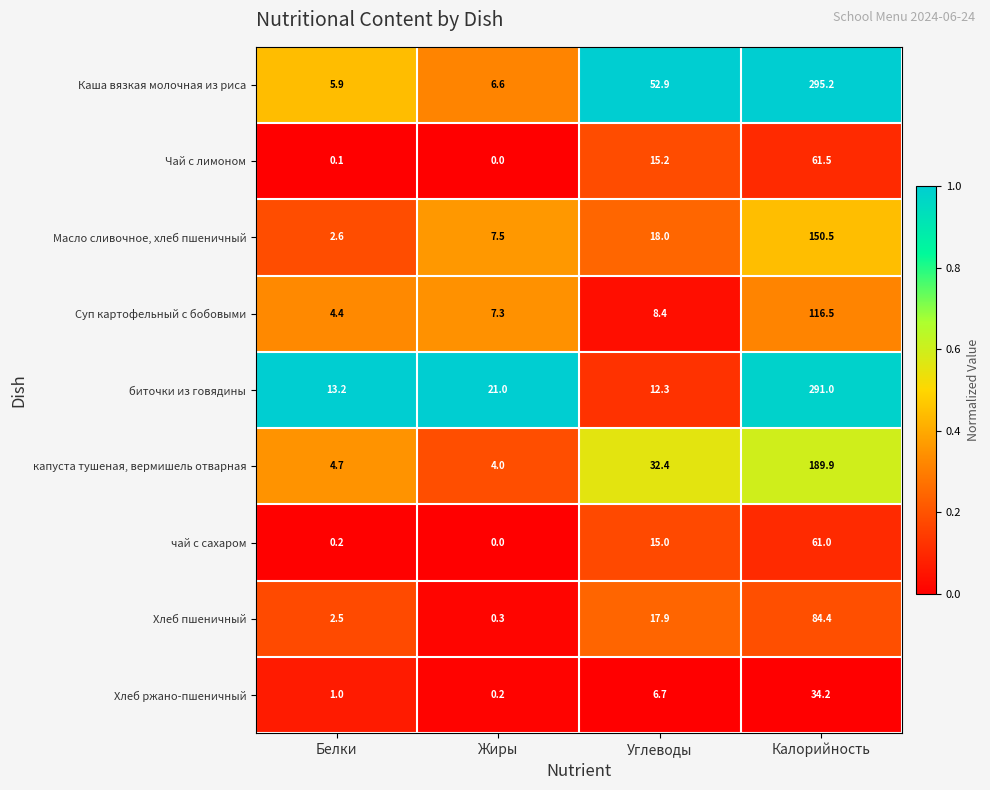

Rank the categories by Суп картофельный с бобовыми value from highest to lowest.

Калорийность, Углеводы, Жиры, Белки